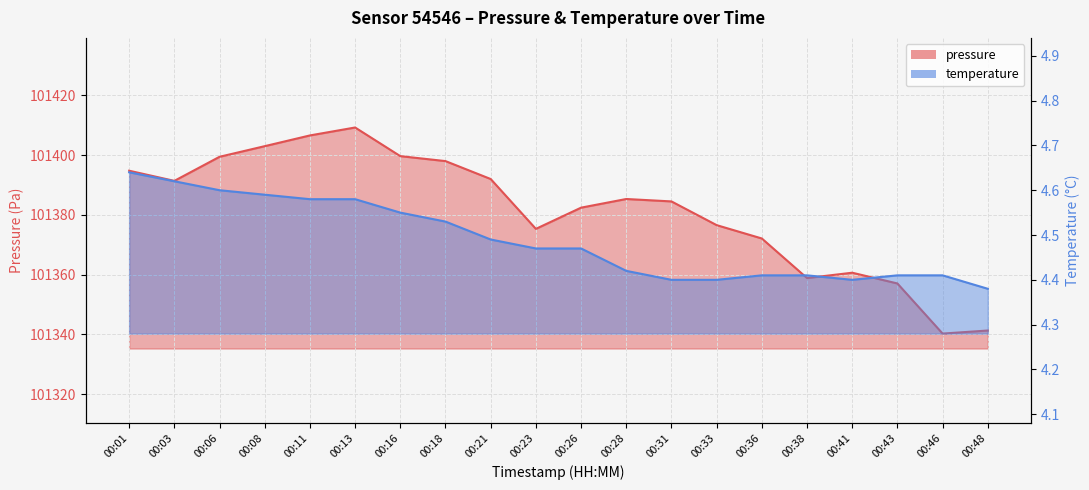

How many lines are shown in the chart?

2